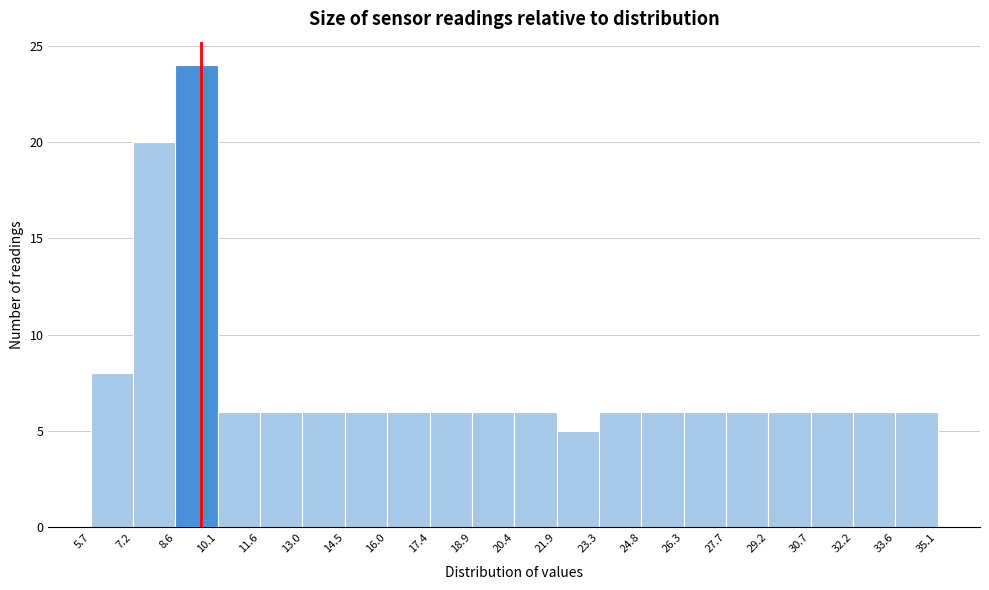

What is the height of the bar covering 13.0 to 14.5 on the x-axis? The values are not printed on the chart, so give them approximately, as read against the axis.

6